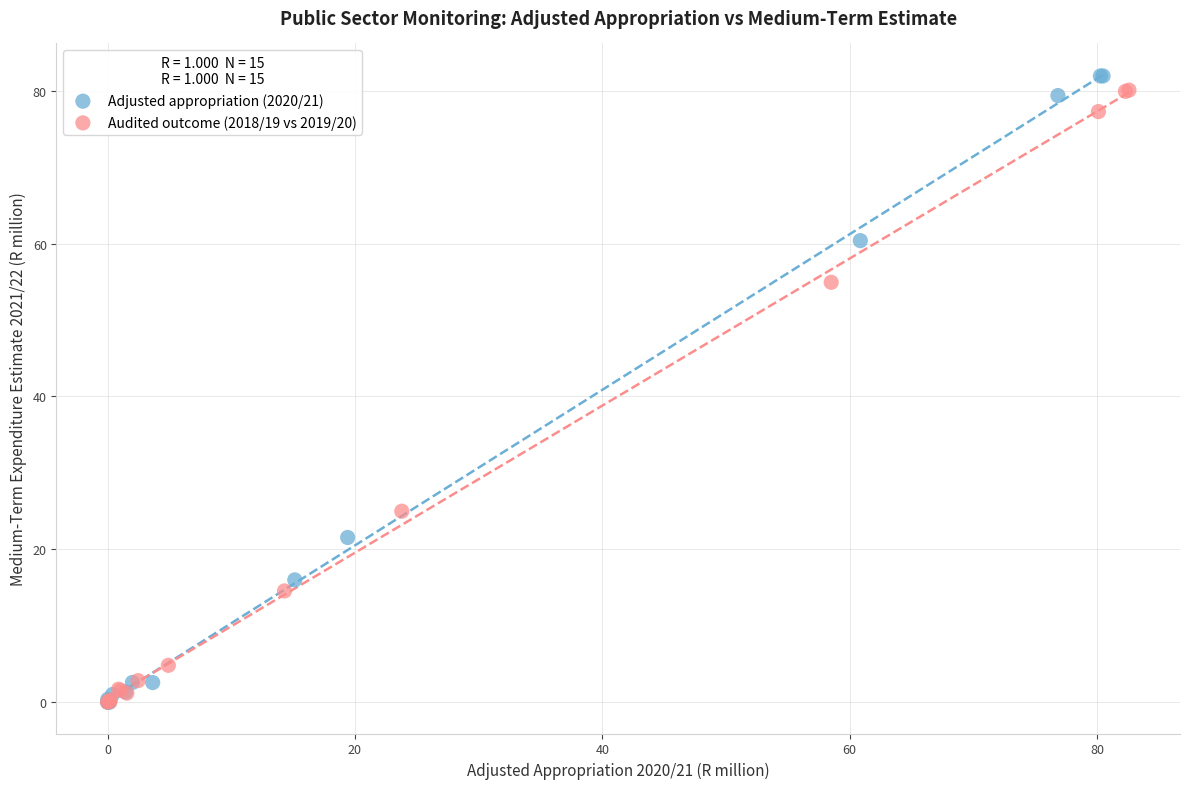

Which series has the largest Y range (max minus min)?

Adjusted appropriation (2020/21)